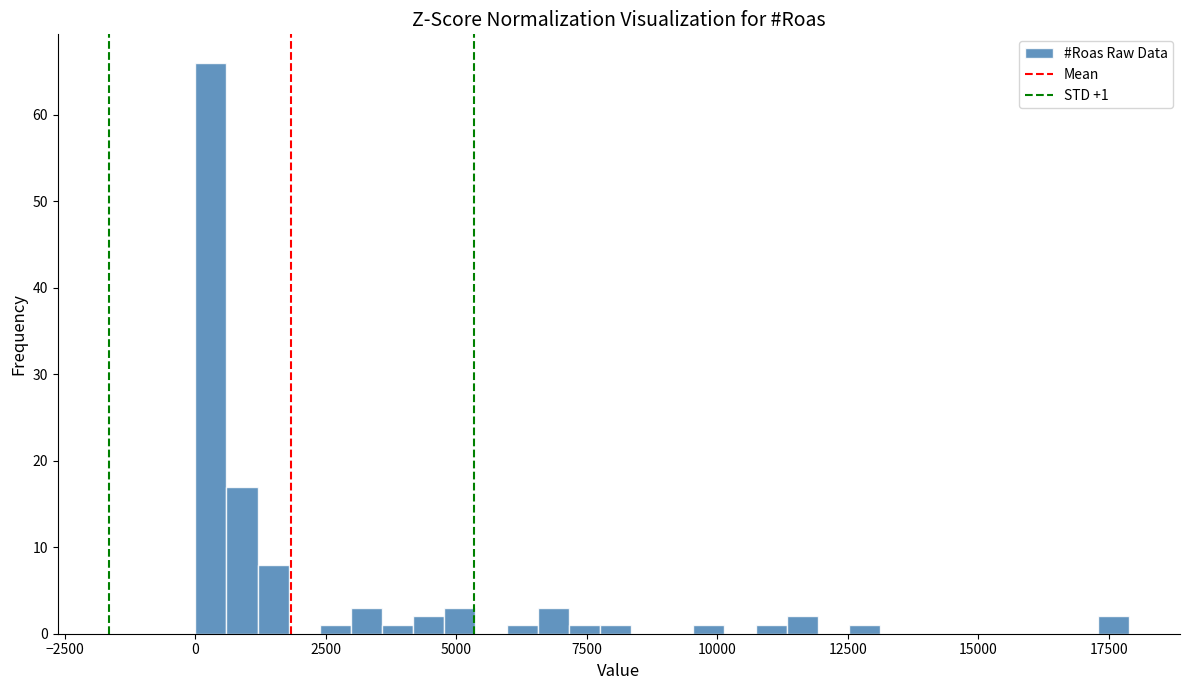

Around what value on the x-axis is the tallest bar? Give the approximate position of its centre, as read against the axis.

500